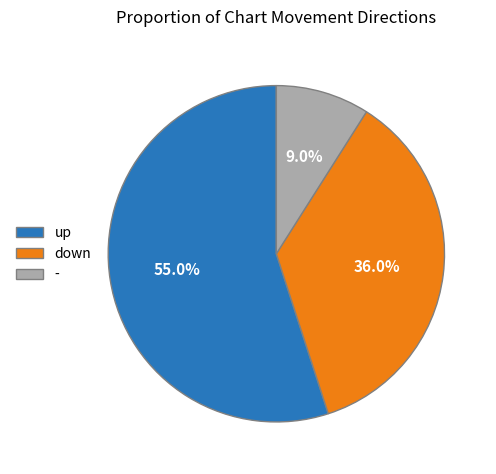

Approximately how many times larger is the value at down compared to -?

4.0